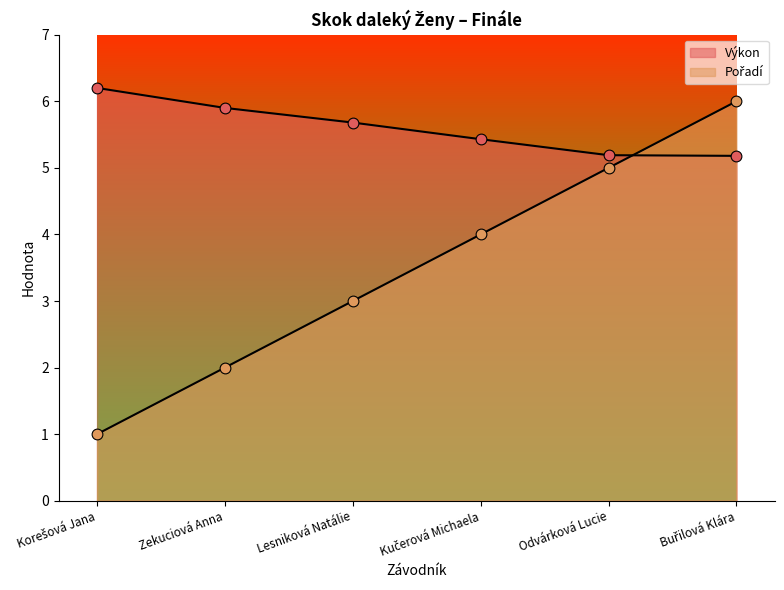

What is the total value across all series at Zekuciová Anna?

7.9